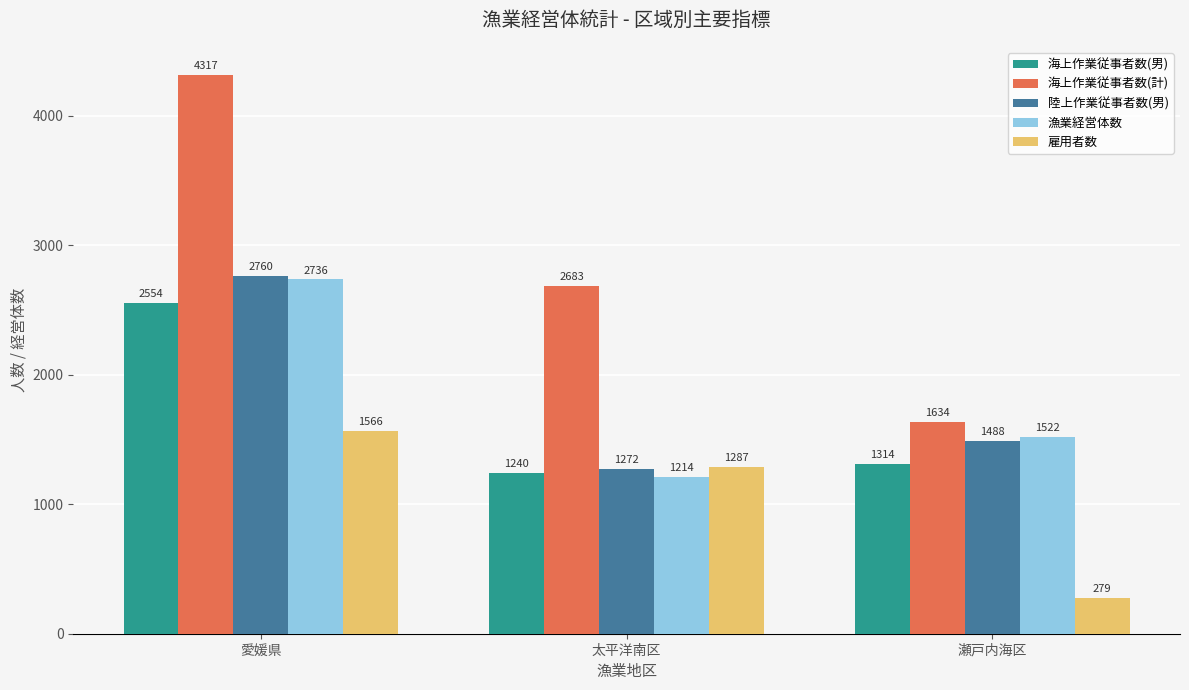

At which label does 漁業経営体数 reach its peak?

愛媛県